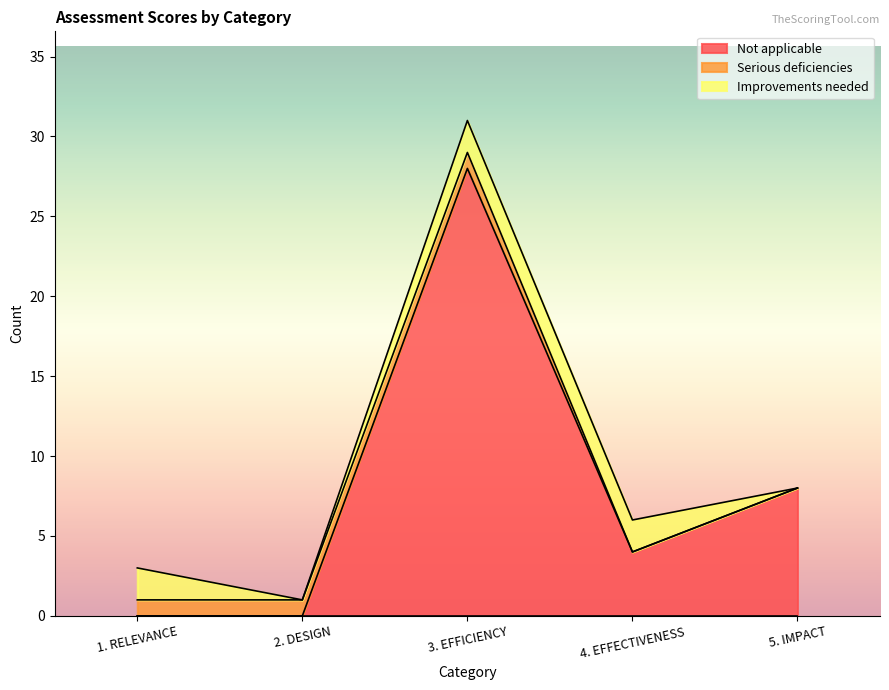

What is the value of the Not applicable point at the 3rd from the left?

28